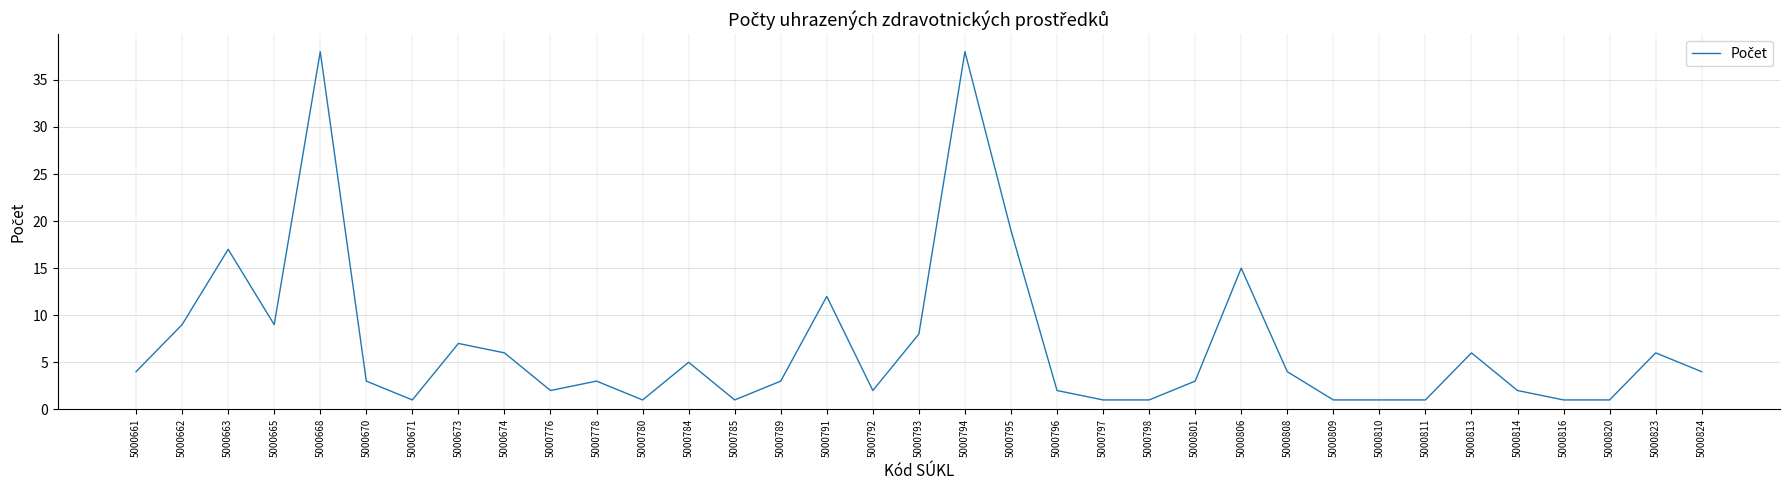

What is the sum of all values?

237